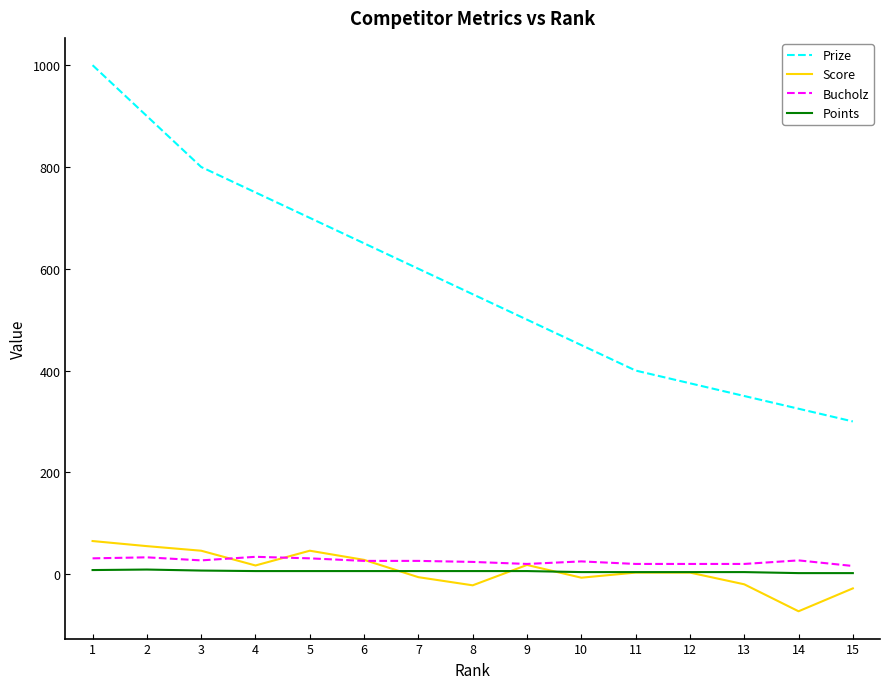

How many lines are shown in the chart?

4